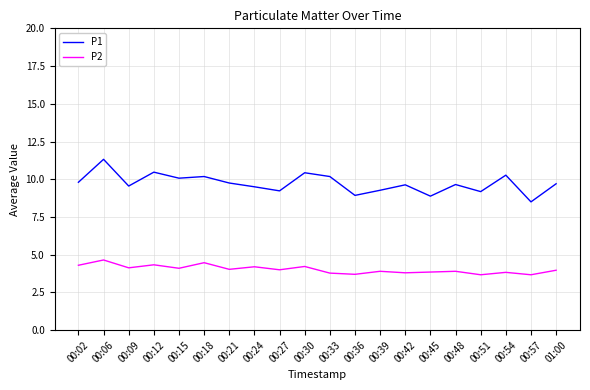

The P2 series shows 4.7 at 00:06. True or false?

True